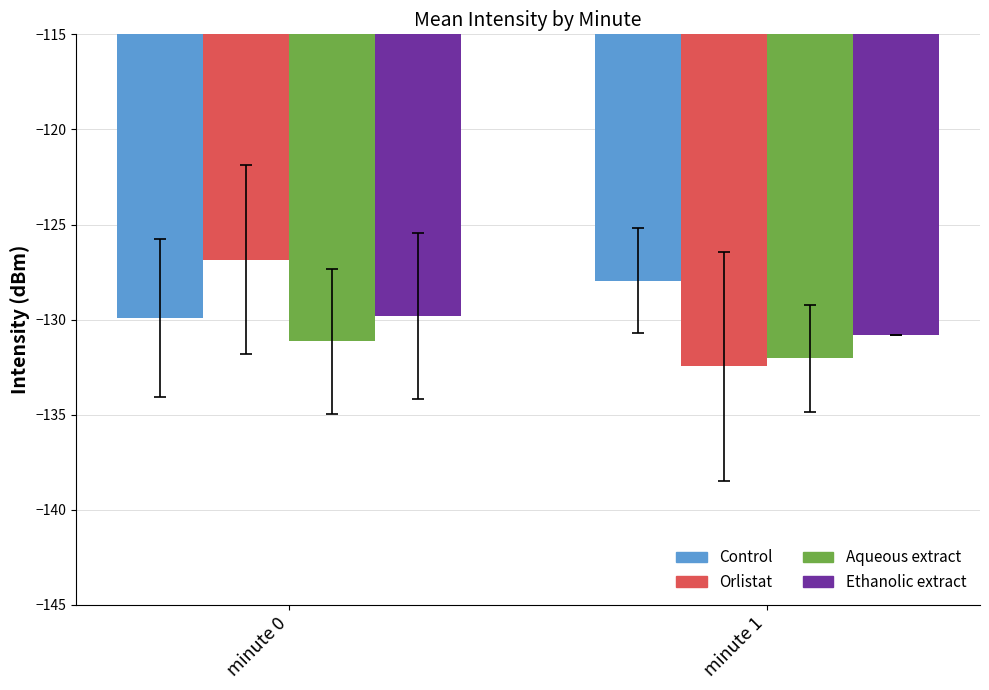

Which series has the widest spread of values?

Orlistat